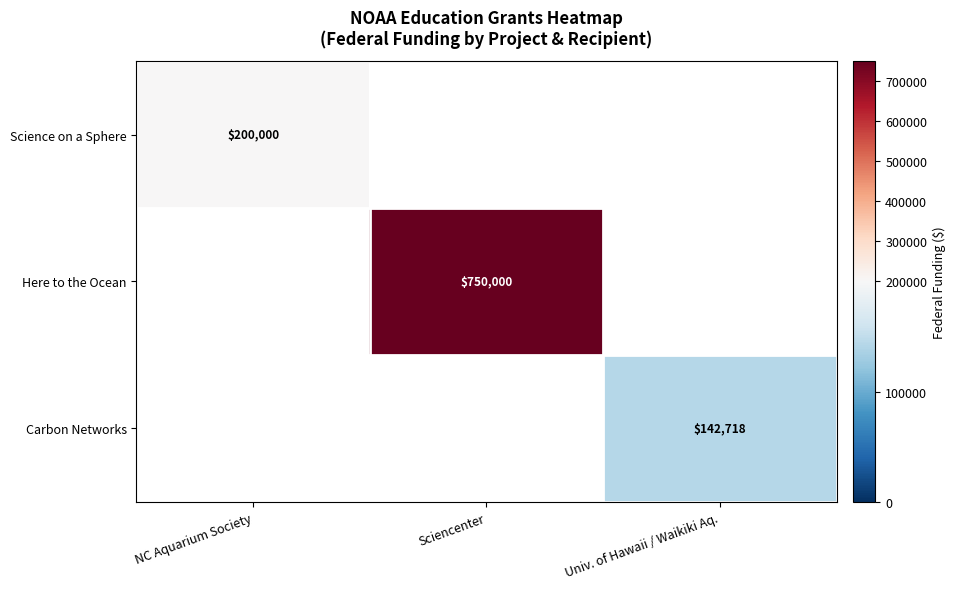

True or false: Science on a Sphere has a value of 200000 at NC Aquarium Society.

True